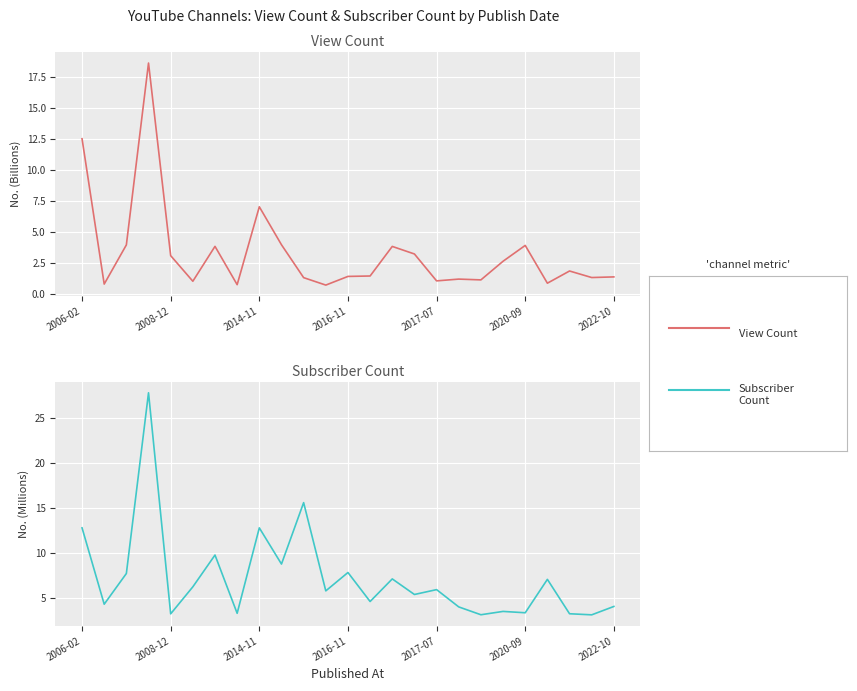

What is the value of the View Count point at the 11th from the left?

1.3